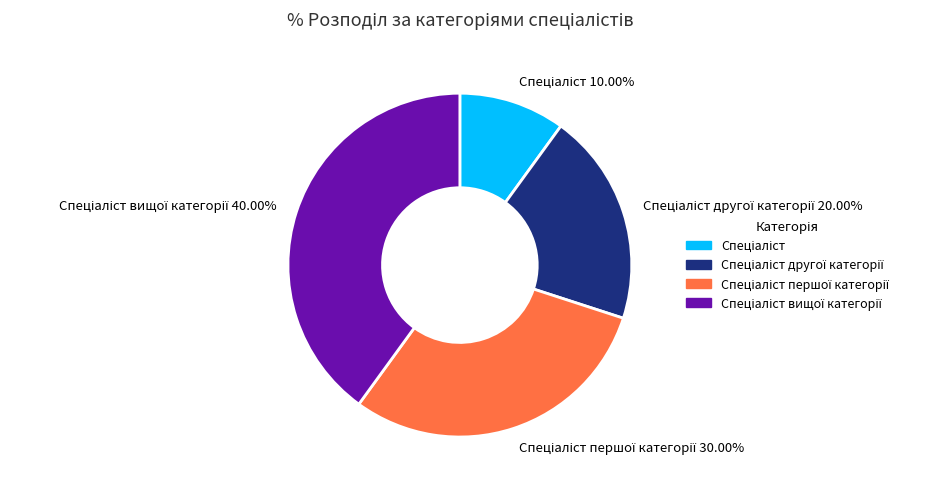

Does any single category account for the majority?

No